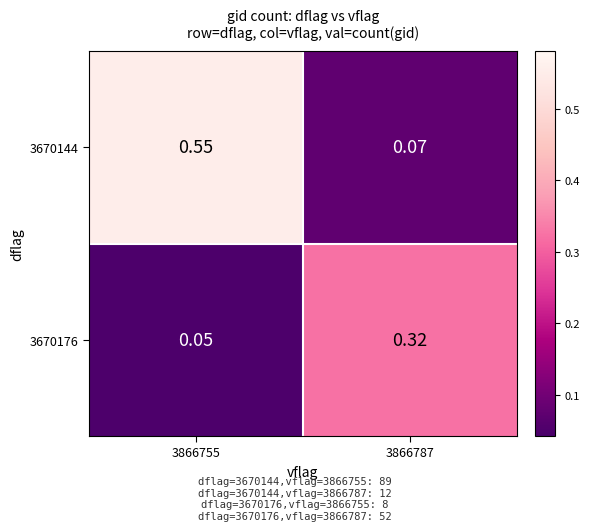

Is the value of 3670144 at 3866755 greater than the value of 3670176 at 3866787?

Yes